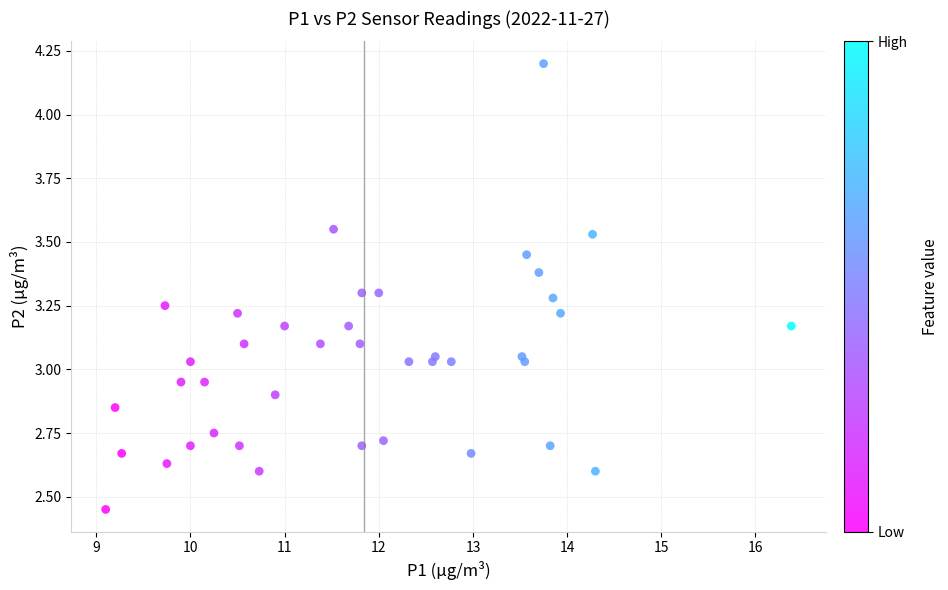

What is the range of X values (max minus min)?

7.3